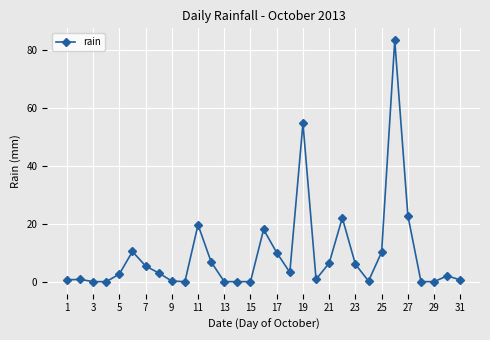

What is the maximum value shown in the chart?

83.2